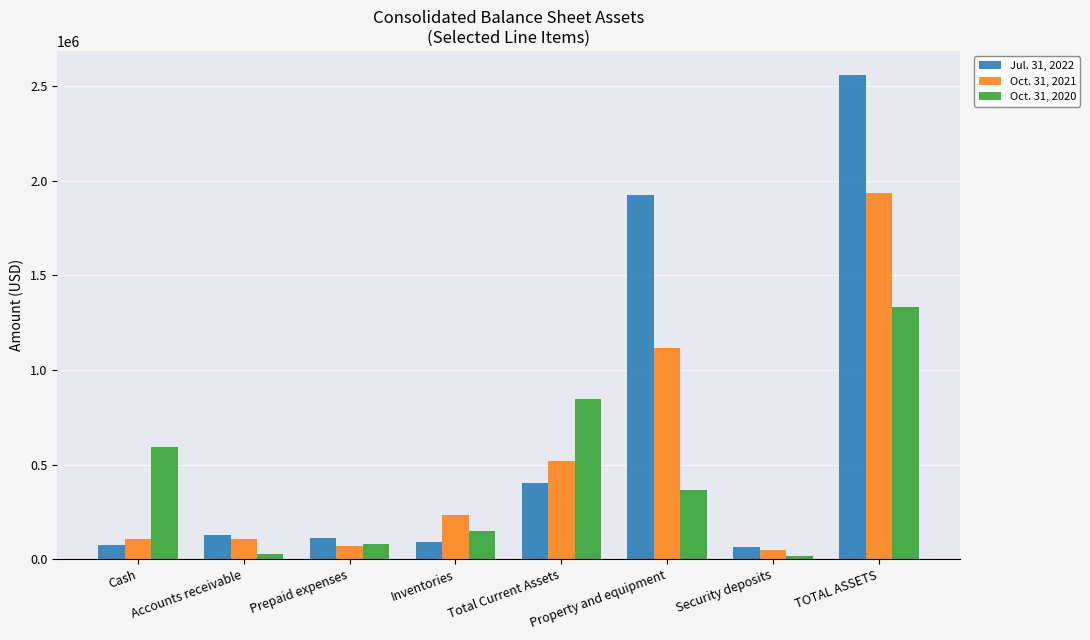

Where is Jul. 31, 2022 nearest to the value 1310417?

Property and equipment